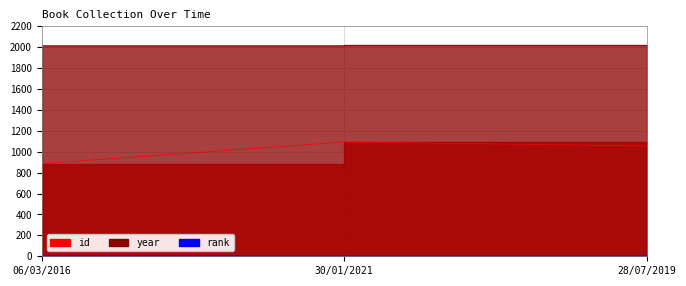

What is the spread (max minus min) of values at 30/01/2021?

923